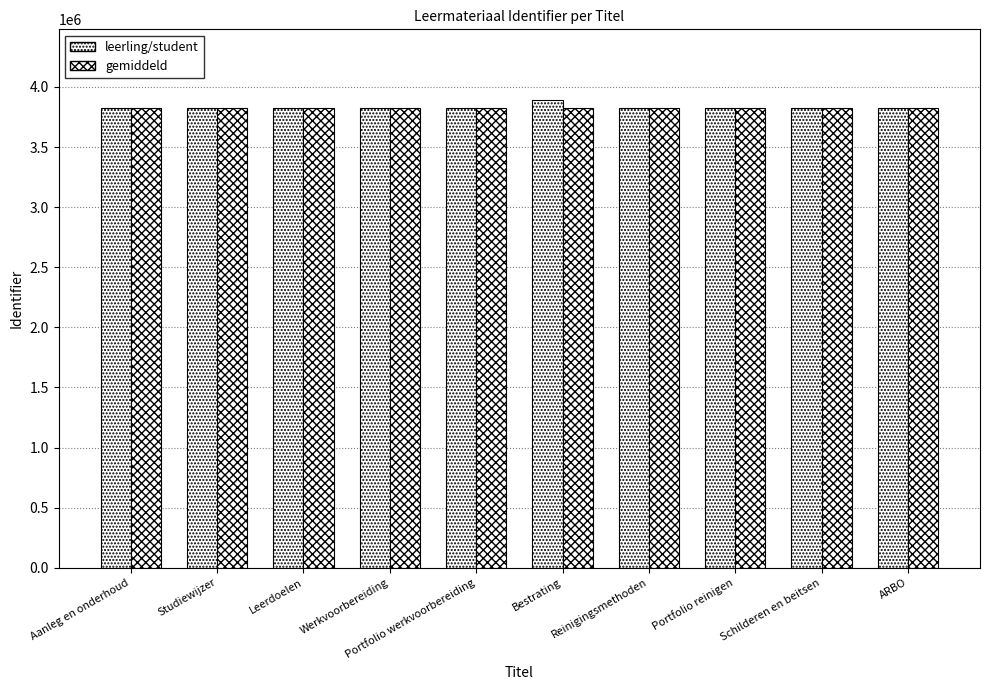

Count the number of data series in this chart.

2